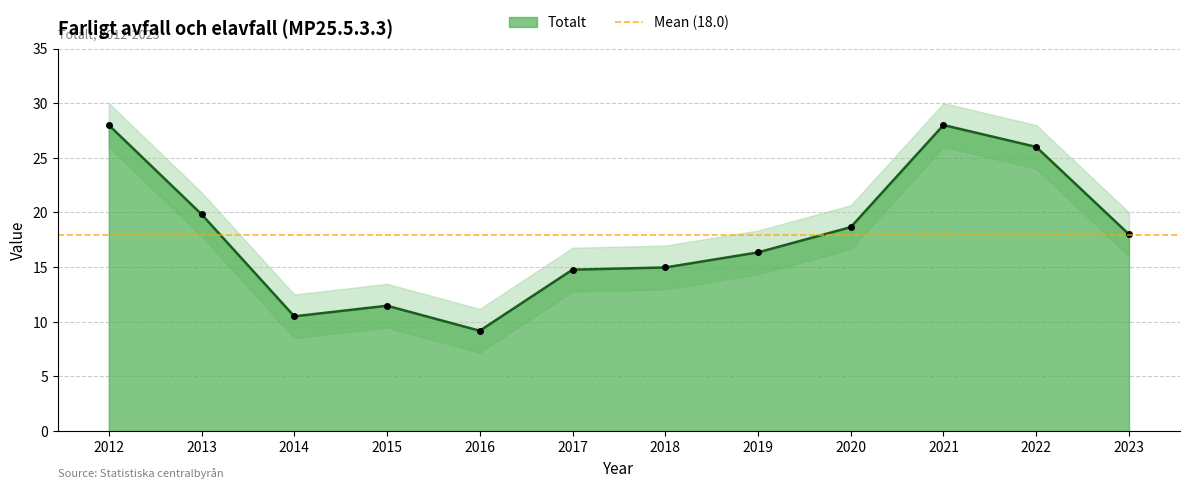

What is the sum of all values?

215.7